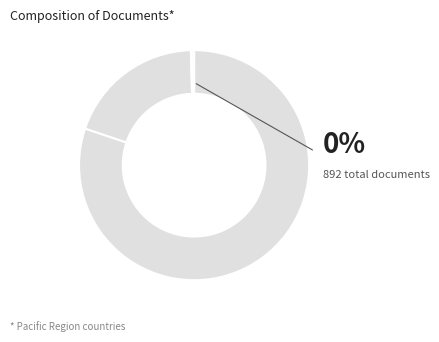

To the nearest percent, what is the combined percentage of New Zealand and Papua New Guinea?

20%